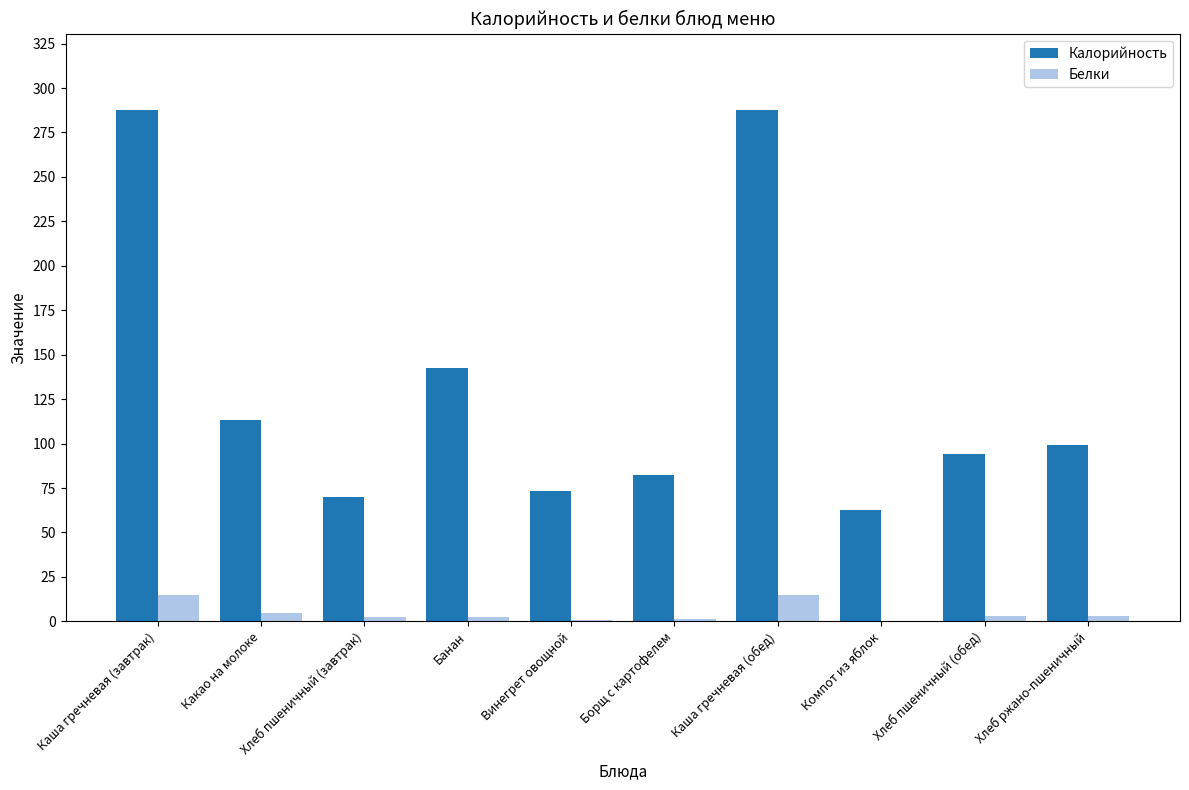

What is the maximum value shown in the chart?

287.5